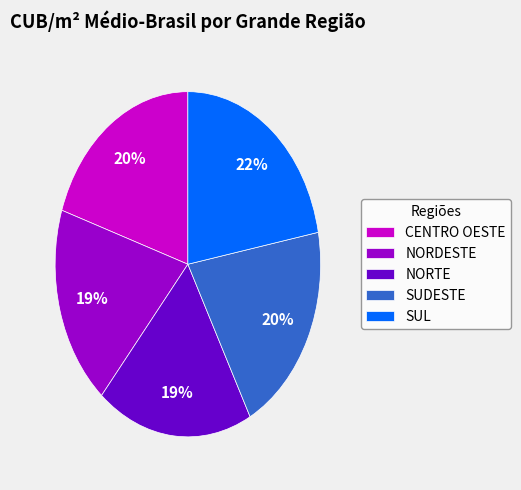

What is the largest slice in the pie chart?

SUL